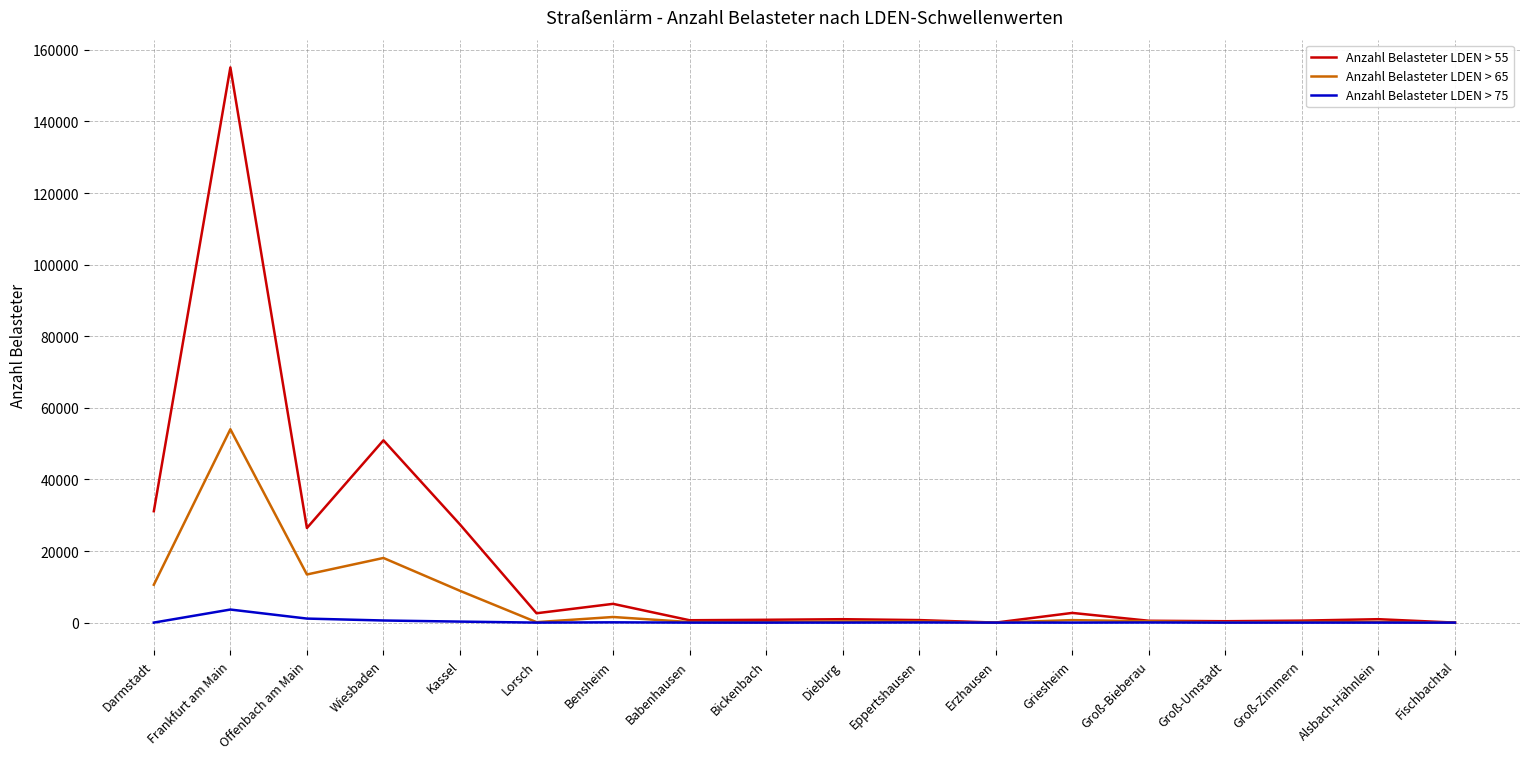

Which category has the highest value in the Anzahl Belasteter LDEN > 55 series?

Frankfurt am Main